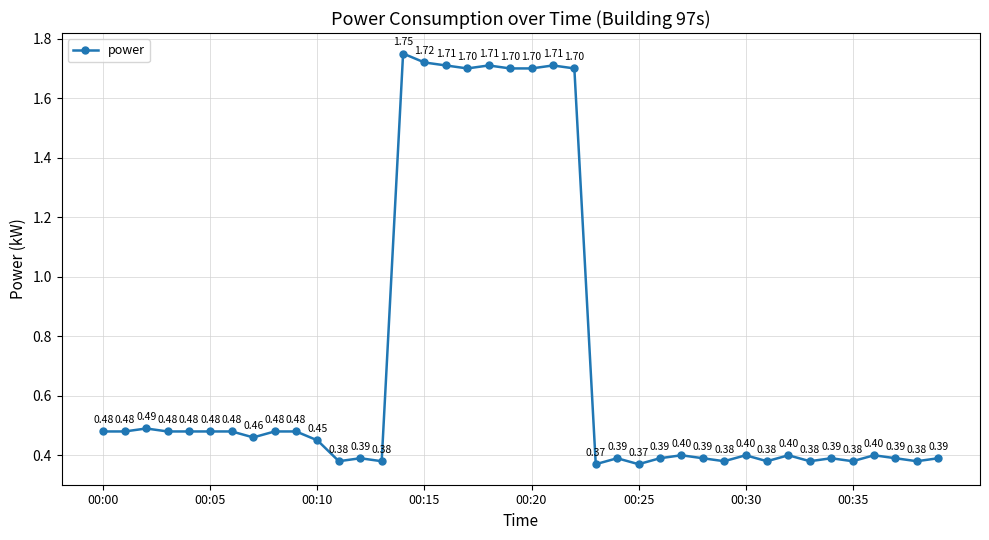

How many lines are shown in the chart?

1